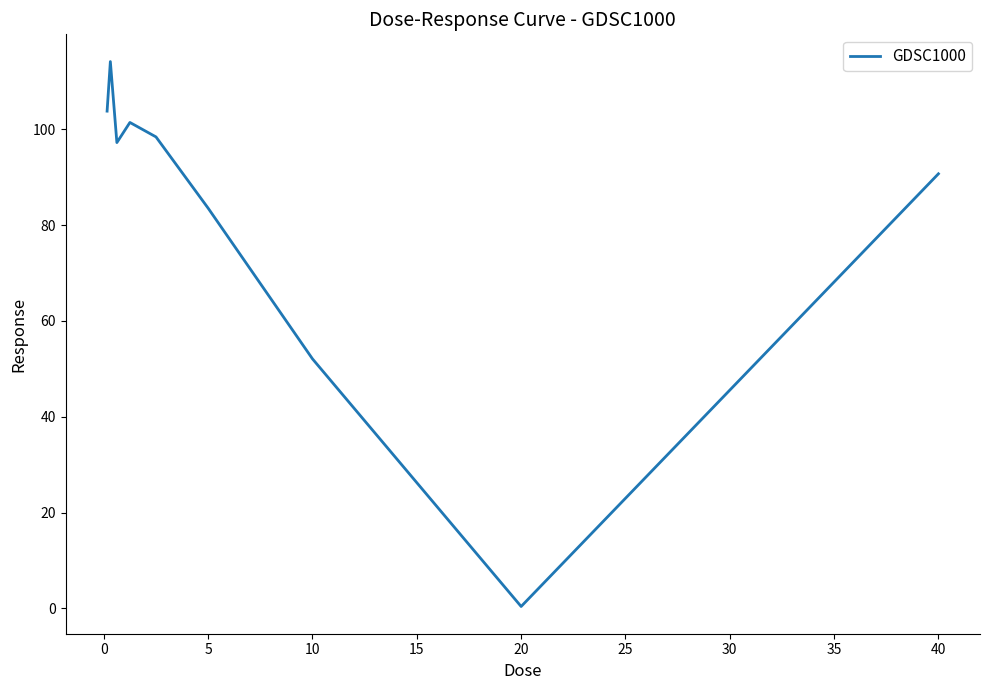

What is the maximum value shown in the chart?

114.1